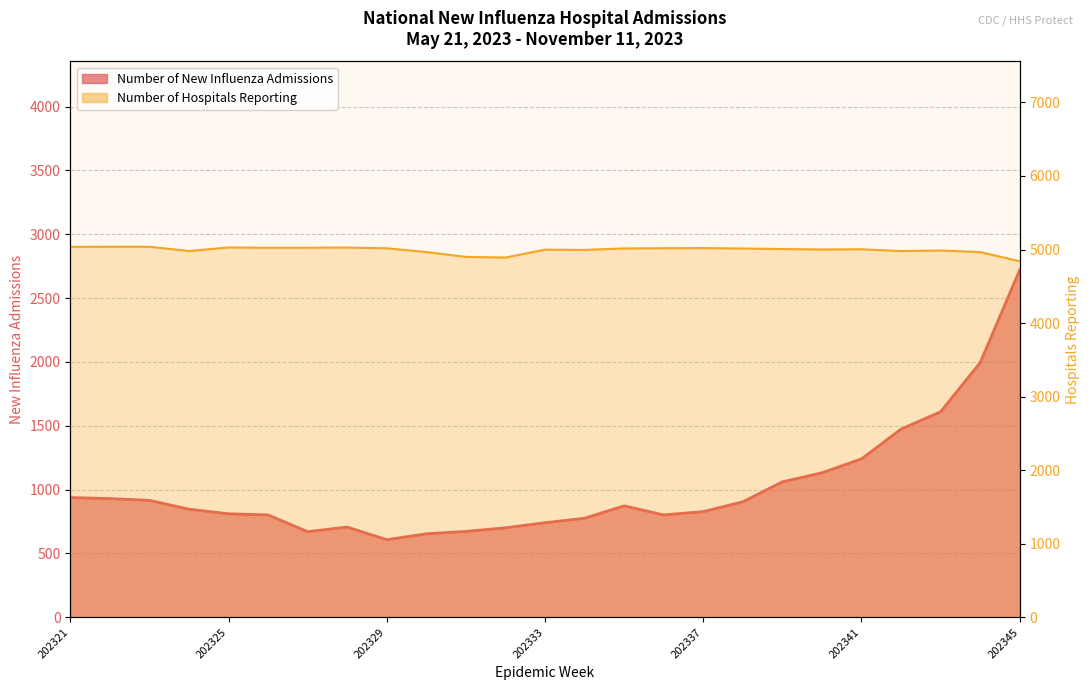

Reading right to left, extract all data points from this chart.

Number of New Influenza Admissions: 202345=2721	202344=1995	202343=1610	202342=1474	202341=1241	202340=1132	202339=1061	202338=905	202337=828	202336=802	202335=873	202334=776	202333=741	202332=701	202331=673	202330=654	202329=608	202328=707	202327=671	202326=802	202325=811	202324=847	202323=916	202322=930	202321=938
Number of Hospitals Reporting: 202345=4841	202344=4965	202343=4987	202342=4979	202341=5004	202340=5001	202339=5007	202338=5014	202337=5020	202336=5018	202335=5015	202334=4995	202333=4999	202332=4891	202331=4900	202330=4966	202329=5017	202328=5027	202327=5025	202326=5024	202325=5028	202324=4980	202323=5038	202322=5038	202321=5036